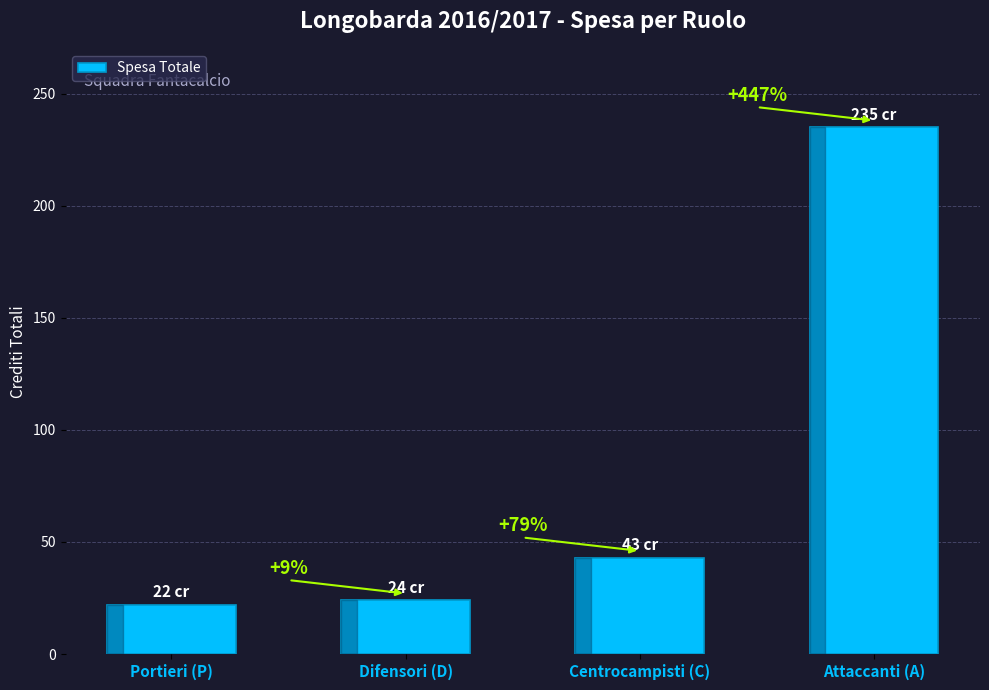

How many bars are there in total?

4